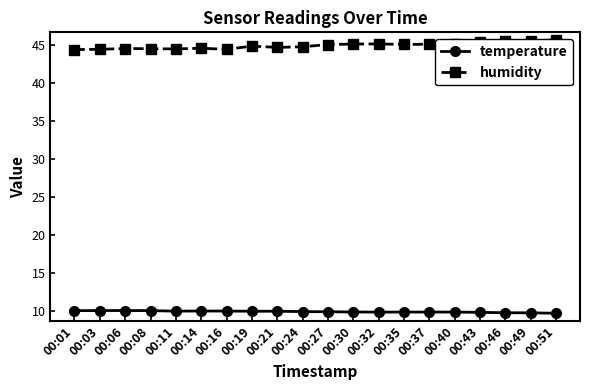

What is the difference between the humidity values at 00:16 and 00:19?

0.4